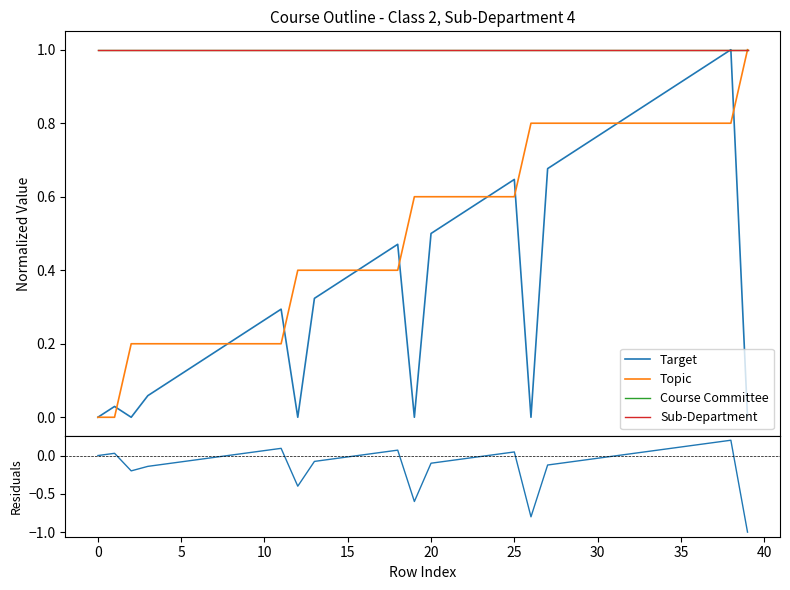

How many interior local valleys does the Residuals (Target - Topic) series have?

4